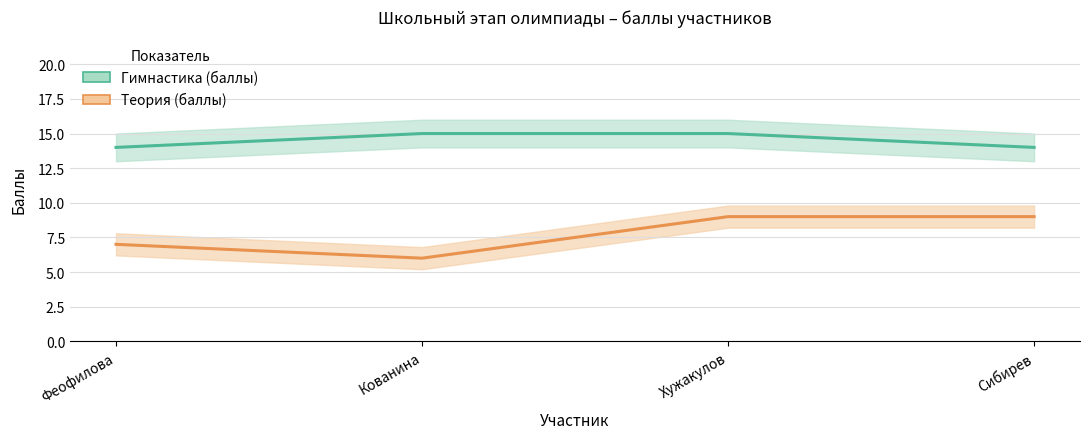

True or false: Теория (баллы) has more than 2 interior local peaks.

False